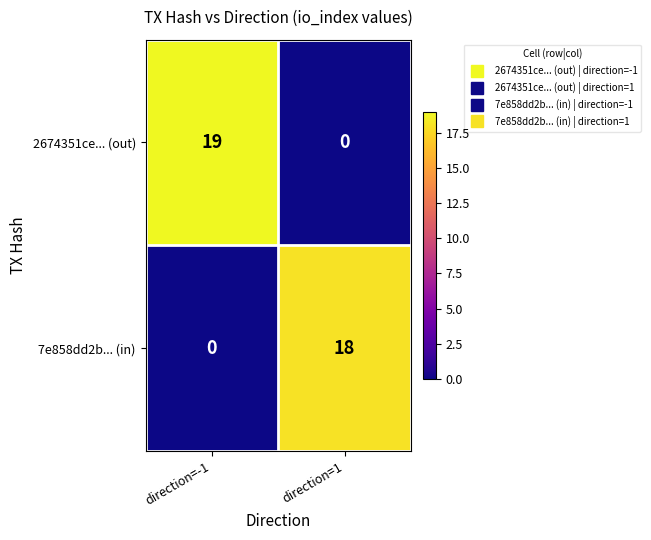

List the series in order of their overall mean, highest first.

2674351ce... (out), 7e858dd2b... (in)